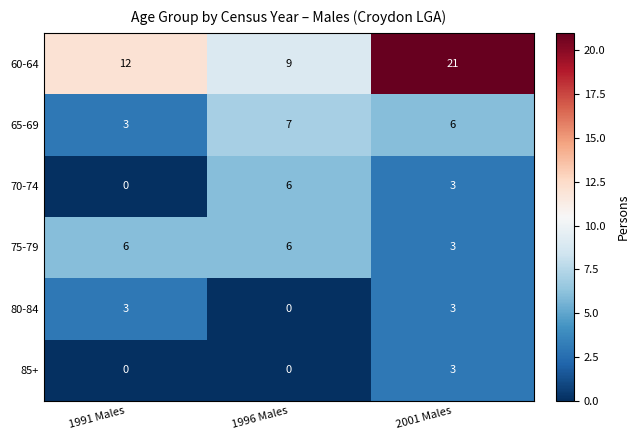

How many data points in 70-74 are less than 3?

1